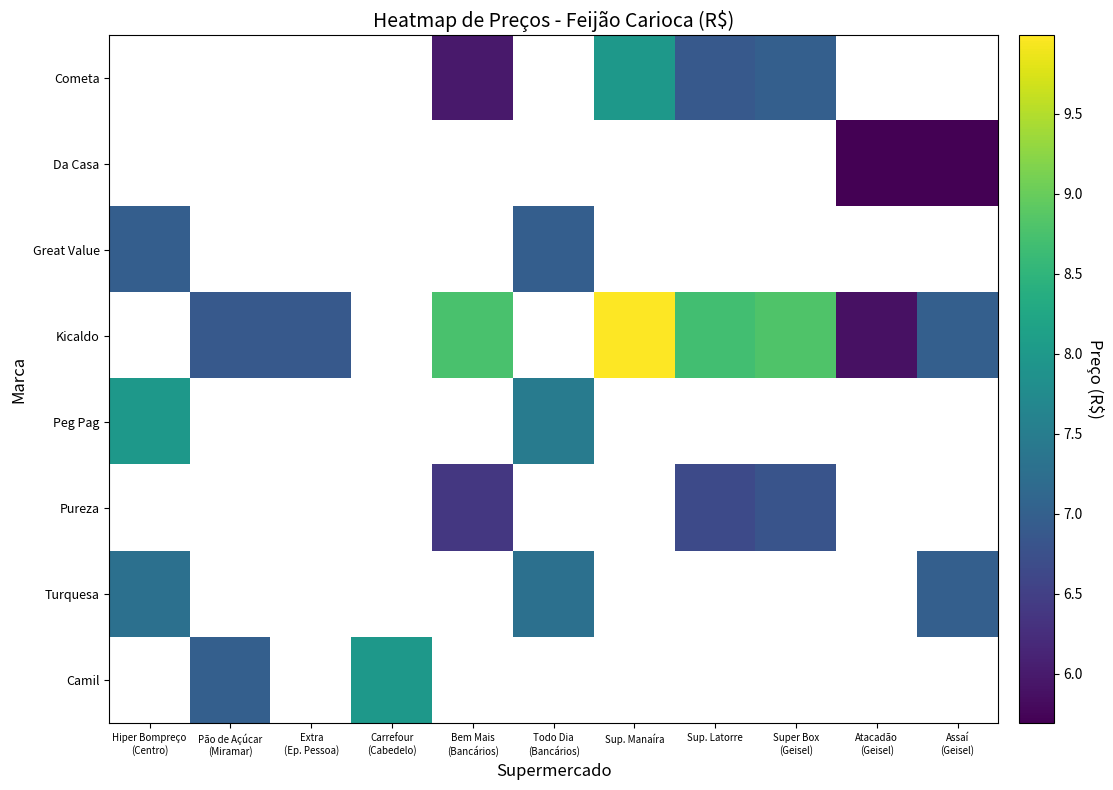

Which series has the largest range (max minus min)?

Peg Pag